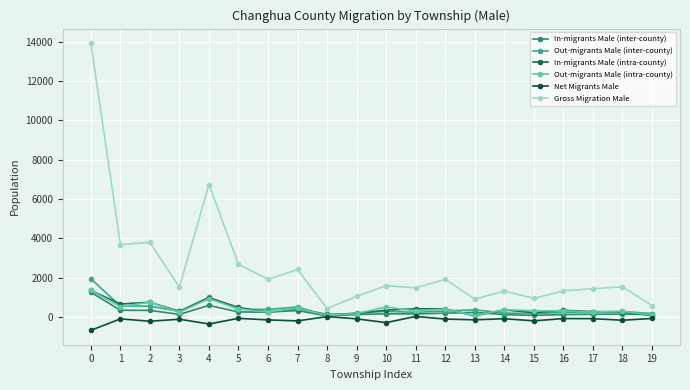

What is the greatest value displayed?

13934